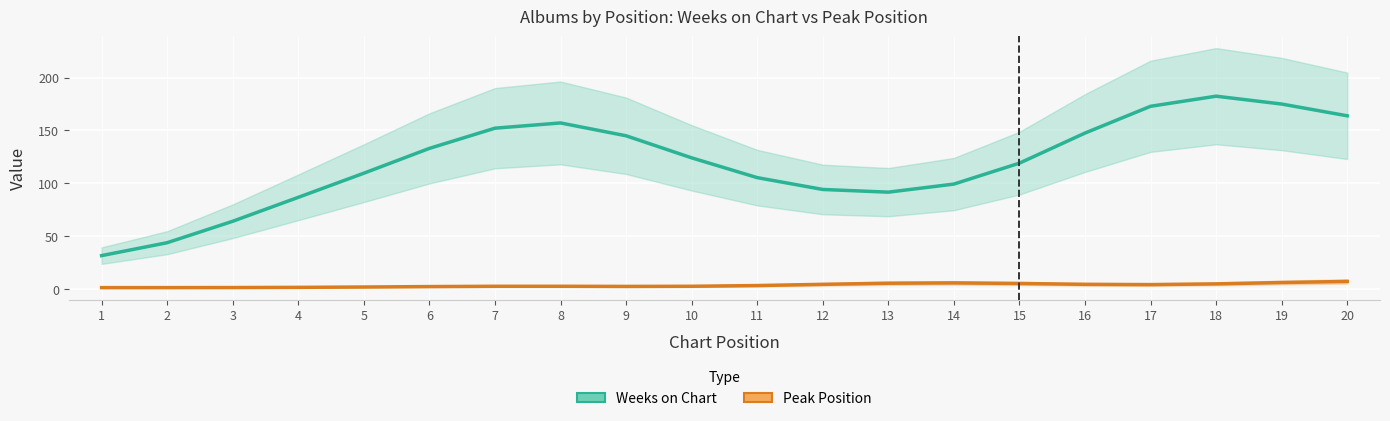

Which series has the largest range (max minus min)?

Weeks on Chart